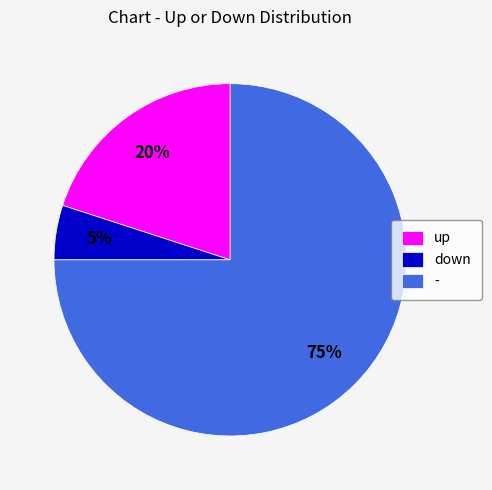

Is it true that down is 5% of the pie?

True